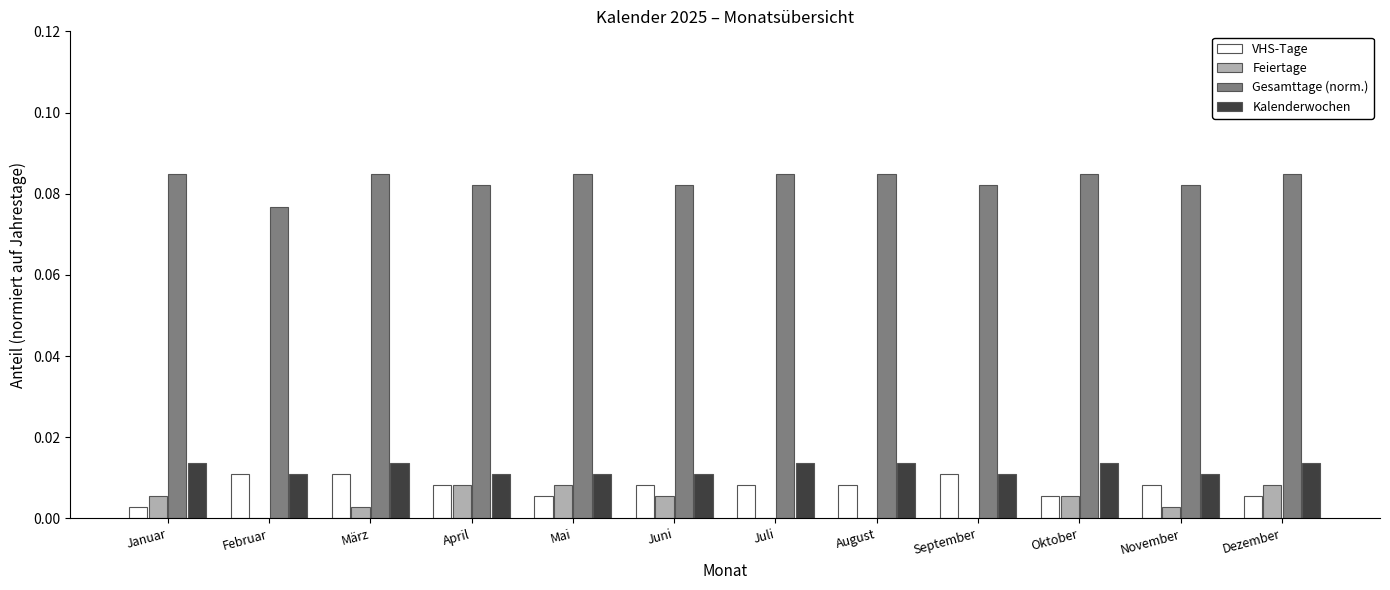

Which series has the largest total across all categories?

Gesamttage (norm.)